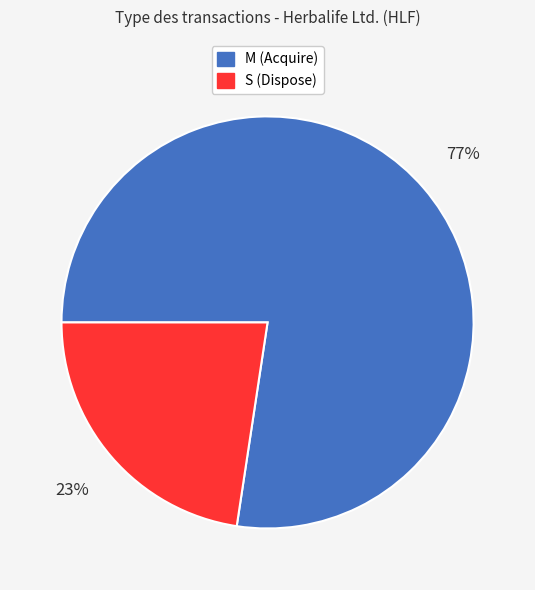

Does any single category account for the majority?

Yes